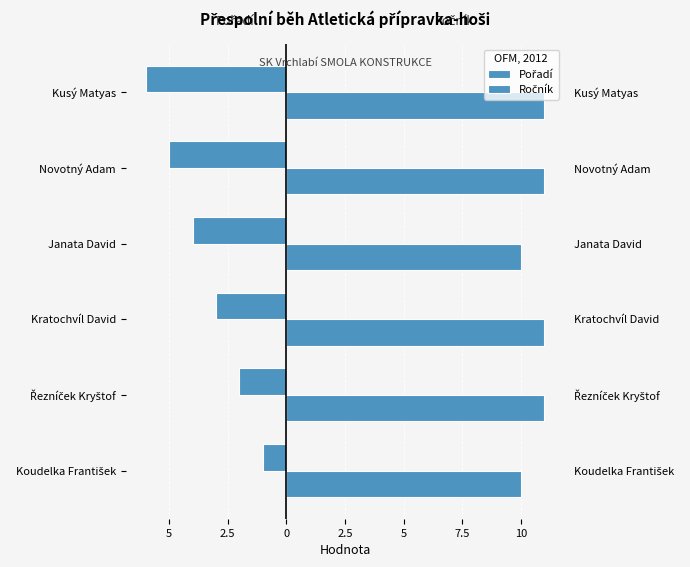

Which series has the largest range (max minus min)?

Pořadí